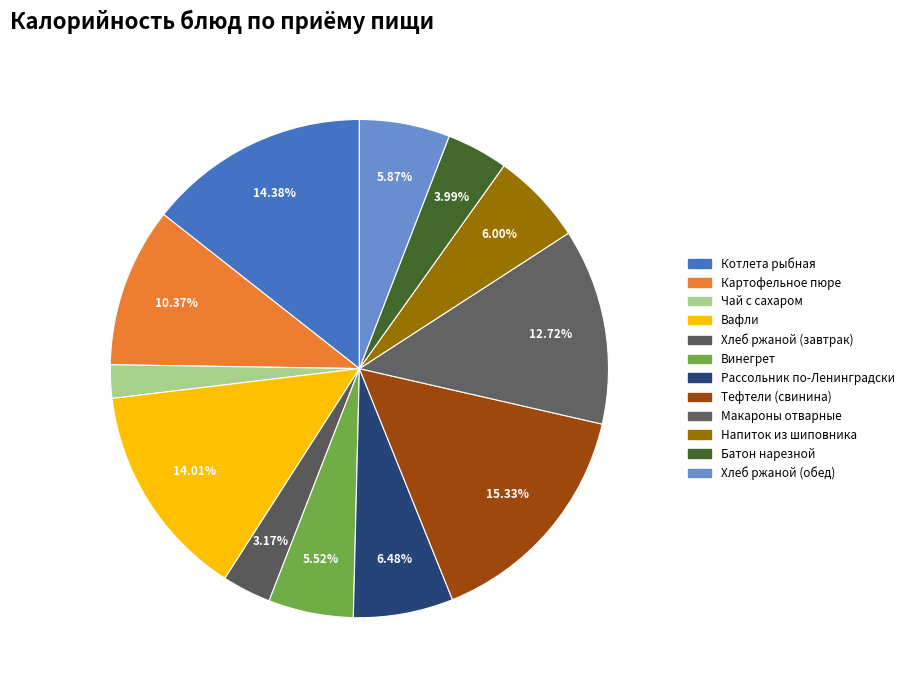

Is it true that Картофельное пюре is 17% of the pie?

False